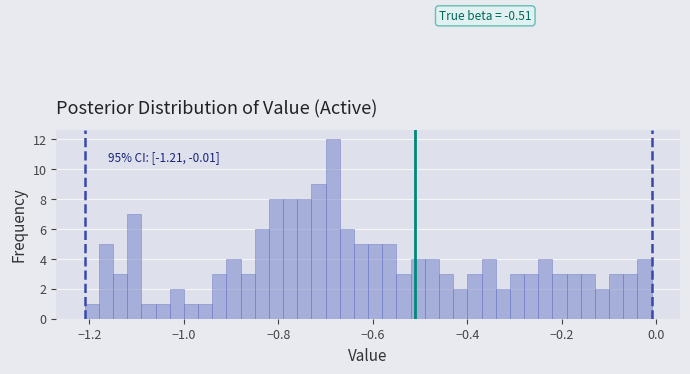

Around what value on the x-axis is the tallest bar? Give the approximate position of its centre, as read against the axis.

-0.68